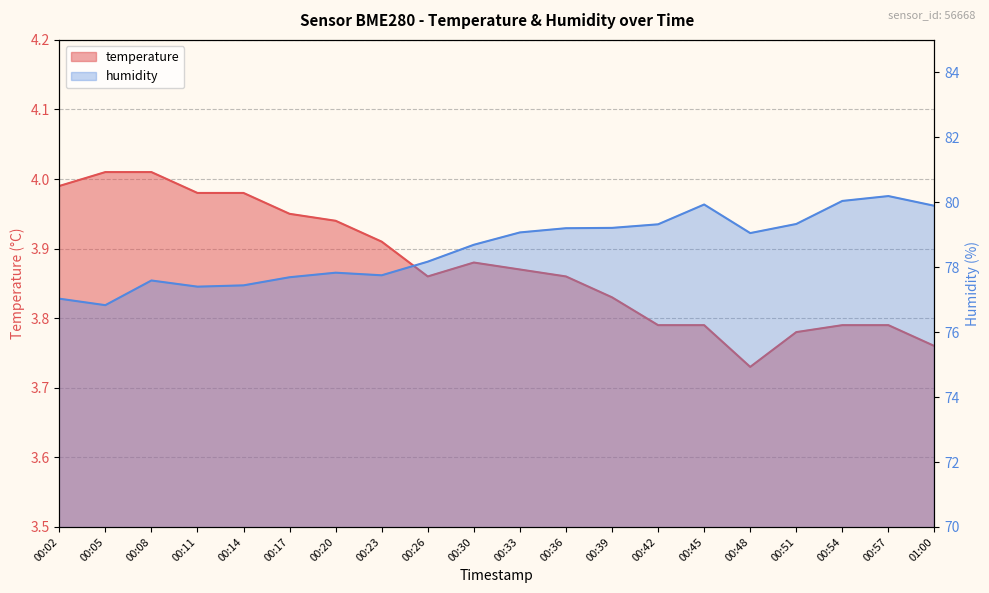

List the labels in order of humidity value, smallest first.

00:05, 00:02, 00:11, 00:14, 00:08, 00:17, 00:23, 00:20, 00:26, 00:30, 00:48, 00:33, 00:36, 00:39, 00:42, 00:51, 01:00, 00:45, 00:54, 00:57